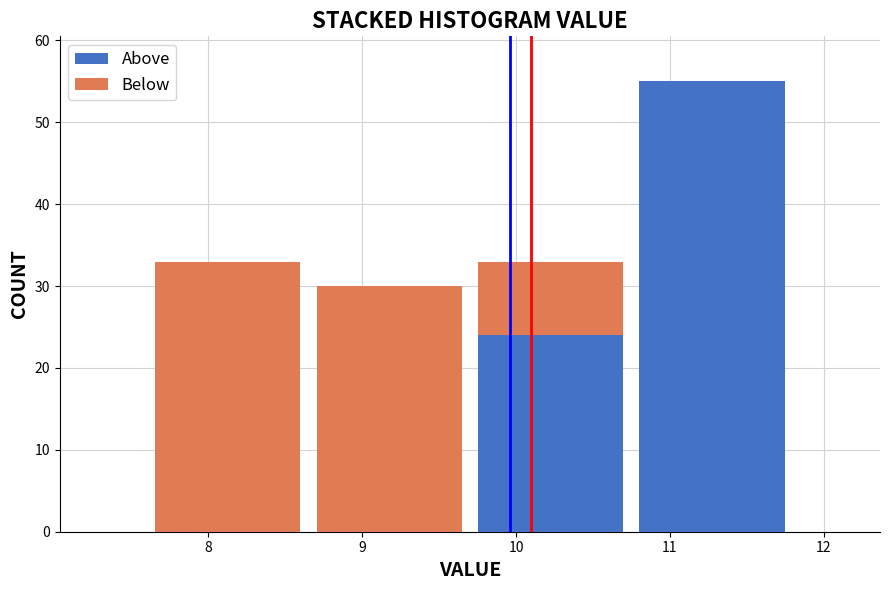

What is the total height of the stacked bar covering 8.65 to 9.70 on the x-axis? Neither the bar edges nor the heights are printed on the chart, so give them approximately, as read against the axes.

30